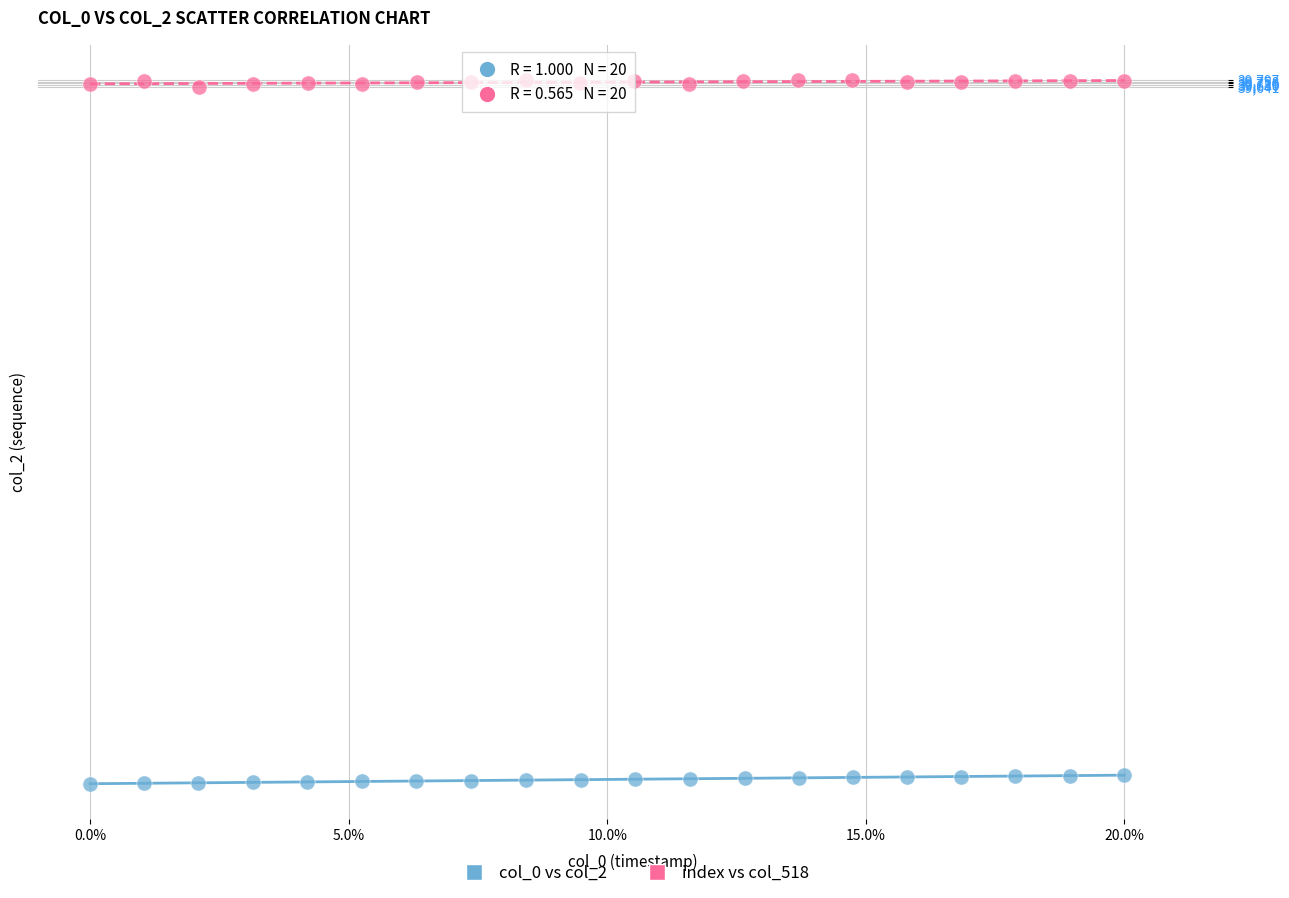

Which series reaches the maximum Y coordinate?

index vs col_518